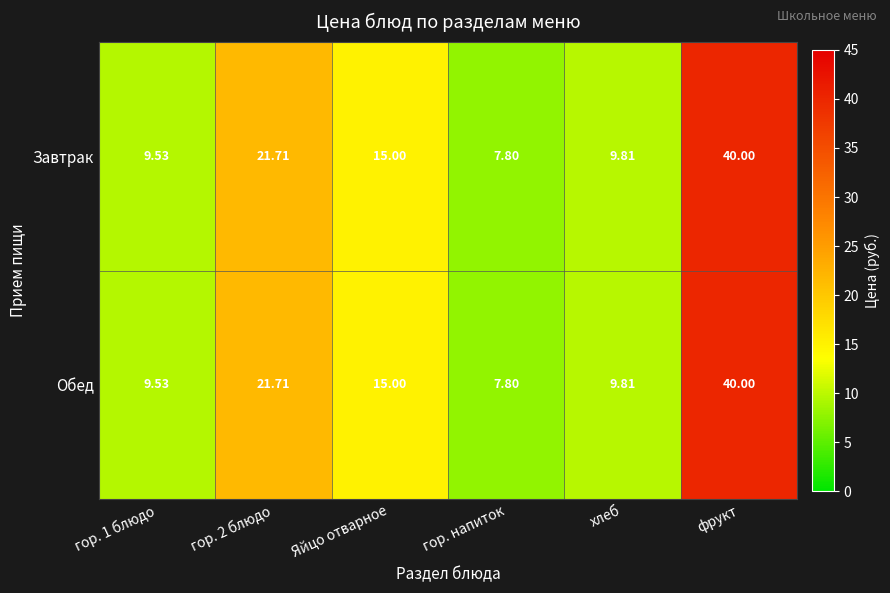

Is the value of Завтрак at гор. напиток greater than the value of Обед at хлеб?

No